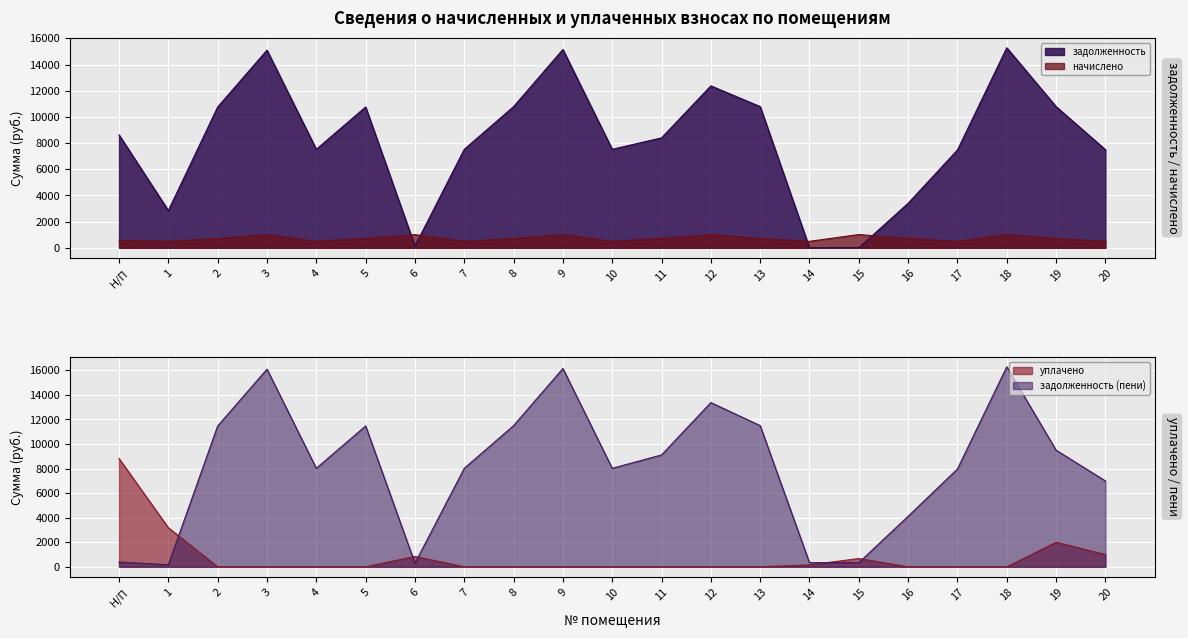

Reading right to left, extract all data points from this chart.

задолженность: 20=7498.6	19=10785.6	18=15279.6	17=7472.9	16=3401.1	15=0.0	14=0.1	13=10785.6	12=12372.3	11=8399.9	10=7524.2	9=15151.2	8=10785.6	7=7524.2	6=132.7	5=10759.9	4=7524.2	3=15099.8	2=10759.9	1=2847.1	Н/П=8628.5
начислено: 20=496.7	19=714.4	18=1012.1	17=495.0	16=714.4	15=1012.1	14=495.0	13=714.4	12=1003.6	11=712.7	10=498.4	9=1003.6	8=714.4	7=498.4	6=1003.6	5=712.7	4=498.4	3=1000.2	2=712.7	1=498.4	Н/П=571.5
уплачено: 20=1000.0	19=2000.0	18=0.0	17=0.0	16=0.0	15=671.0	14=157.0	13=0.0	12=0.0	11=0.0	10=0.0	9=0.0	8=0.0	7=0.0	6=843.0	5=0.0	4=0.0	3=0.0	2=0.0	1=3179.4	Н/П=8819.0
задолженность (пени): 20=6995.2	19=9500.0	18=16291.7	17=7967.9	16=4115.5	15=337.1	14=338.1	13=11500.0	12=13375.9	11=9112.6	10=8022.6	9=16154.8	8=11500.0	7=8022.6	6=293.3	5=11472.6	4=8022.6	3=16100.0	2=11472.6	1=166.1	Н/П=381.0